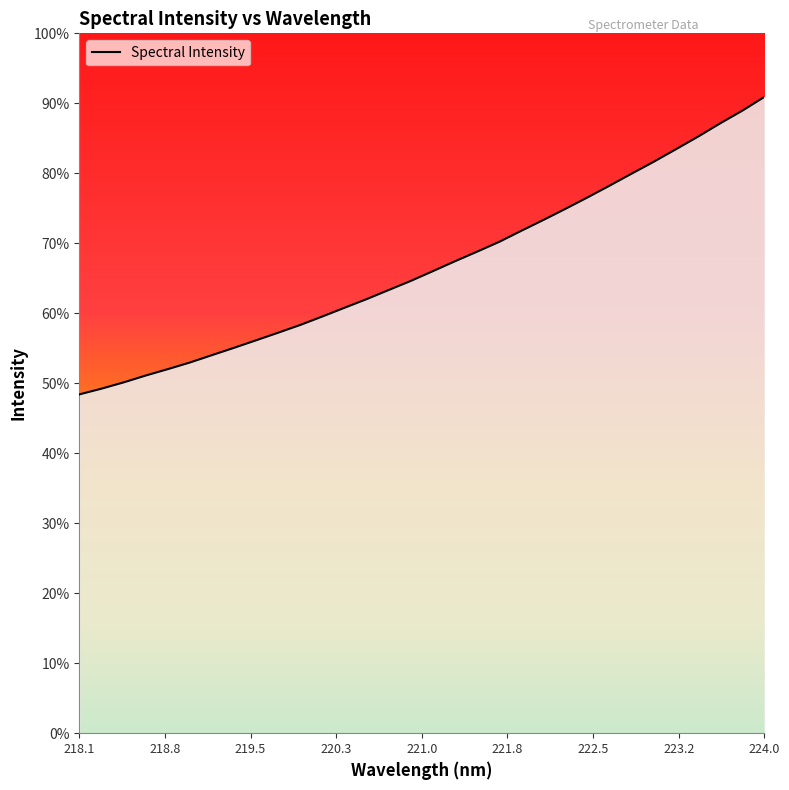

Does the chart display data point markers on the line(s)?

No